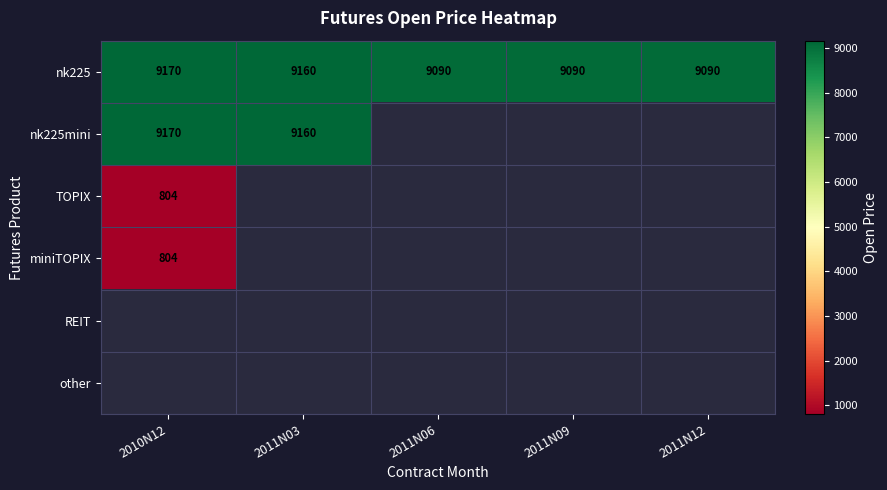

Count the number of categories in the chart.

5